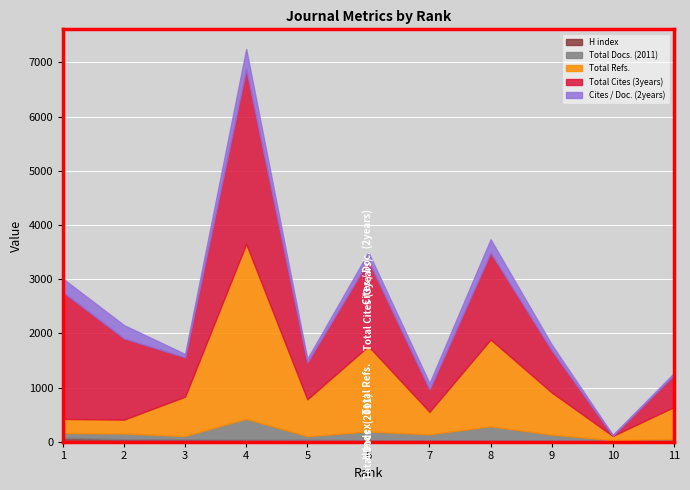

How many categories are shown in the chart?

11